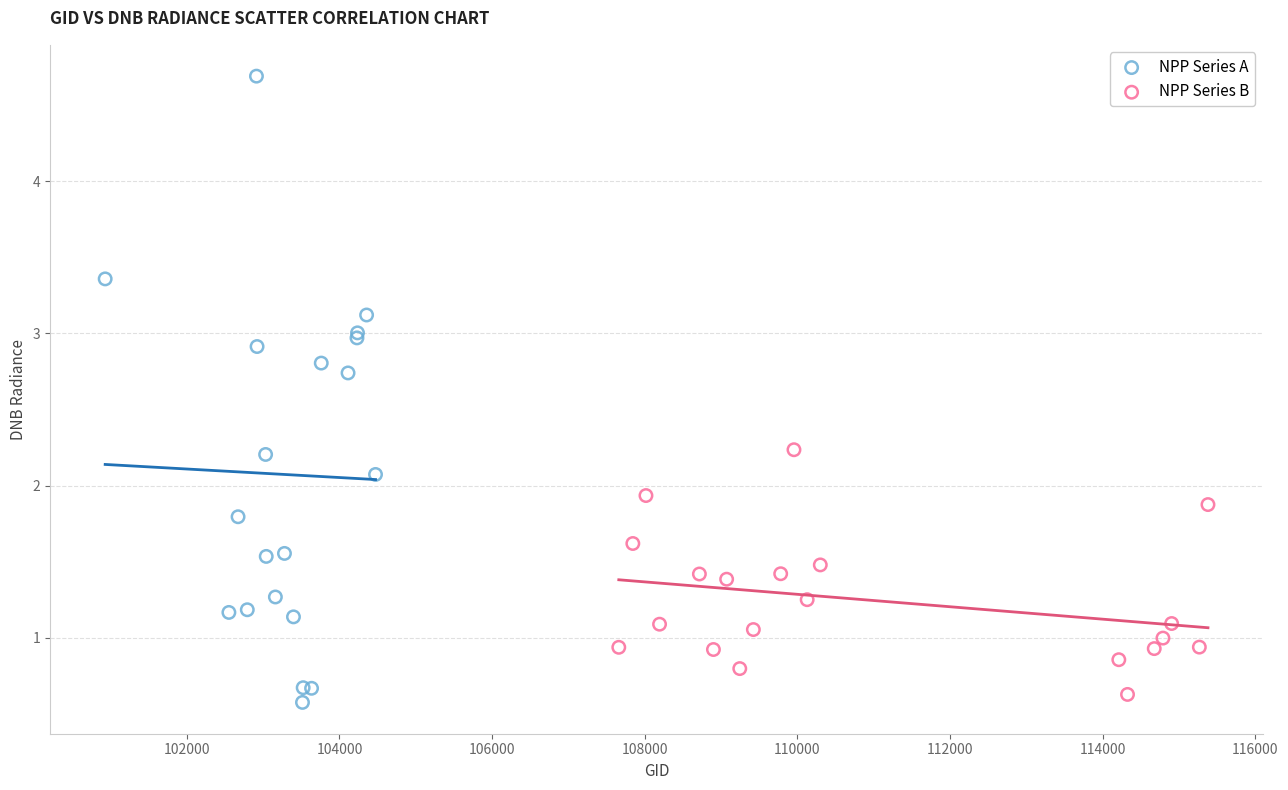

Which series reaches the maximum Y coordinate?

NPP Series A